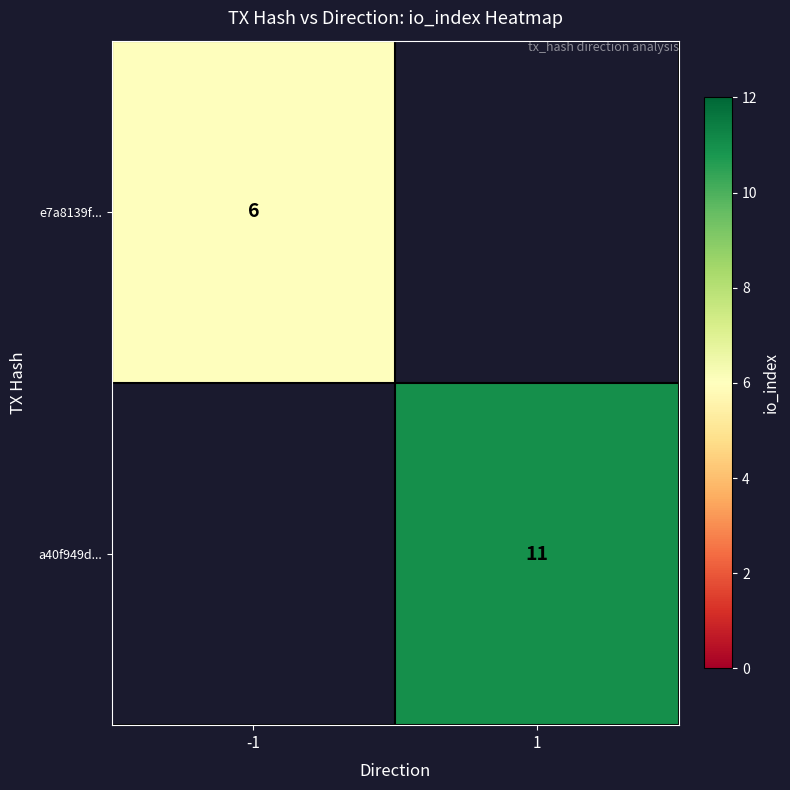

Is it true that a40f949d... equals 17 at 1?

False